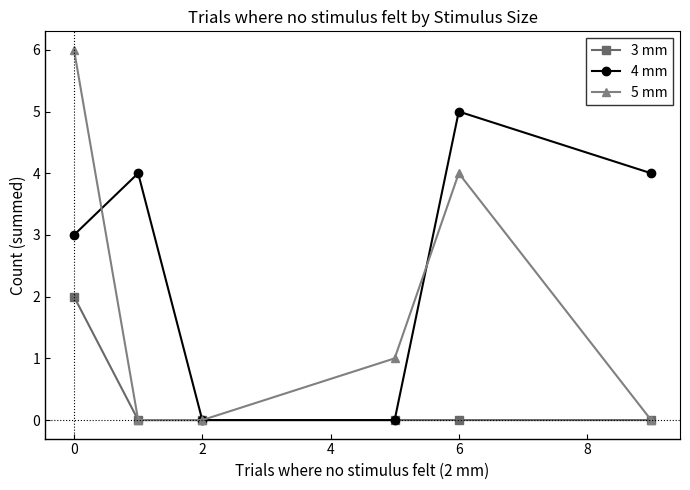

List the series in order of their overall mean, lowest first.

3 mm, 5 mm, 4 mm